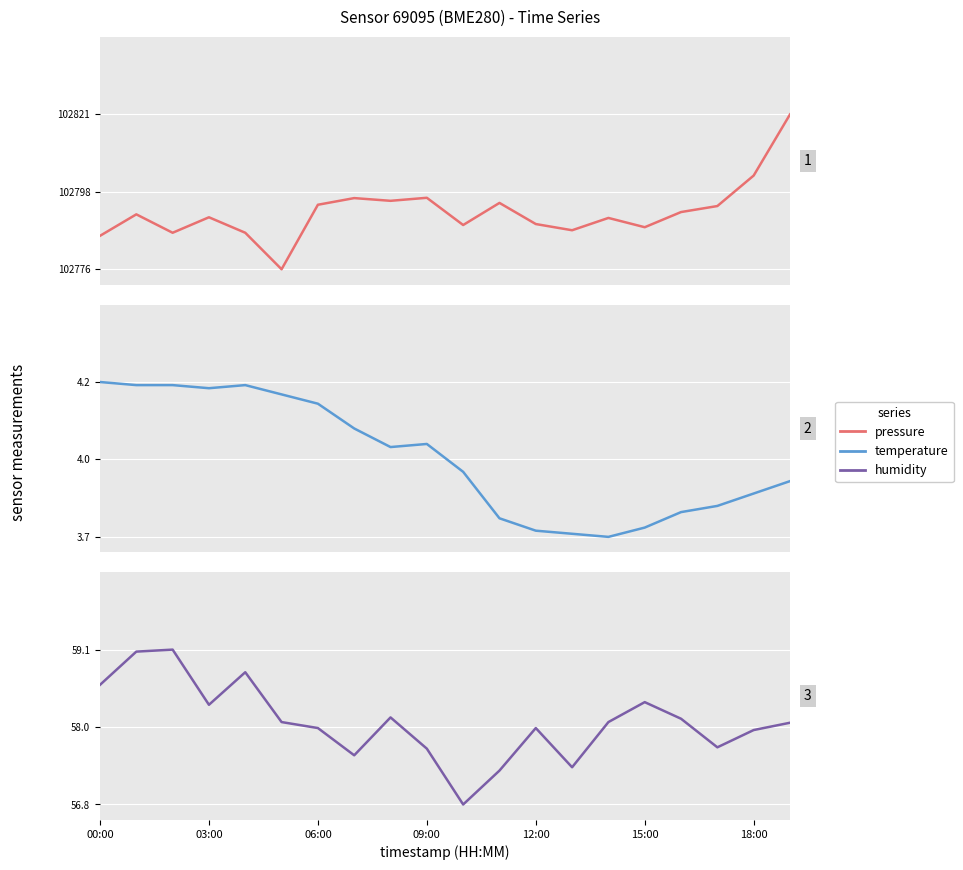

What is the difference between the highest and lowest values at 14?

102787.2